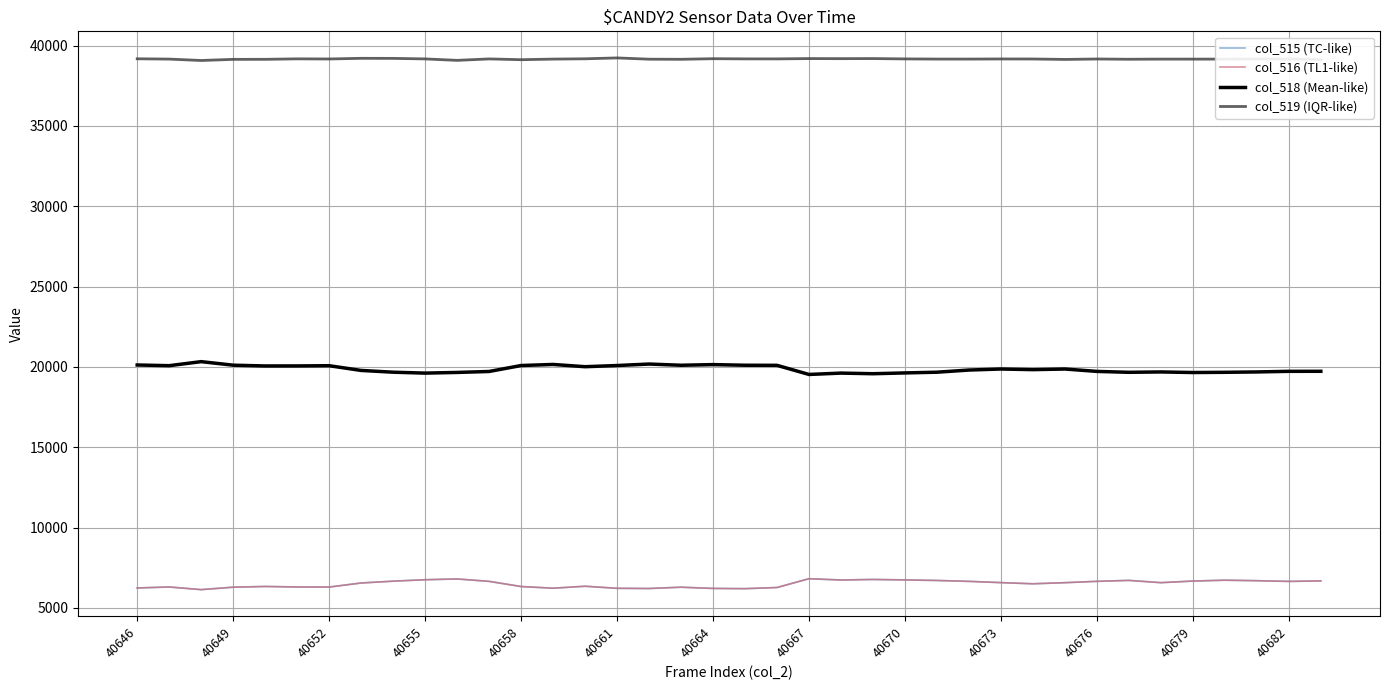

In col_516 (TL1-like), how many points are higher than both neighbors (excluding endpoints)?

9